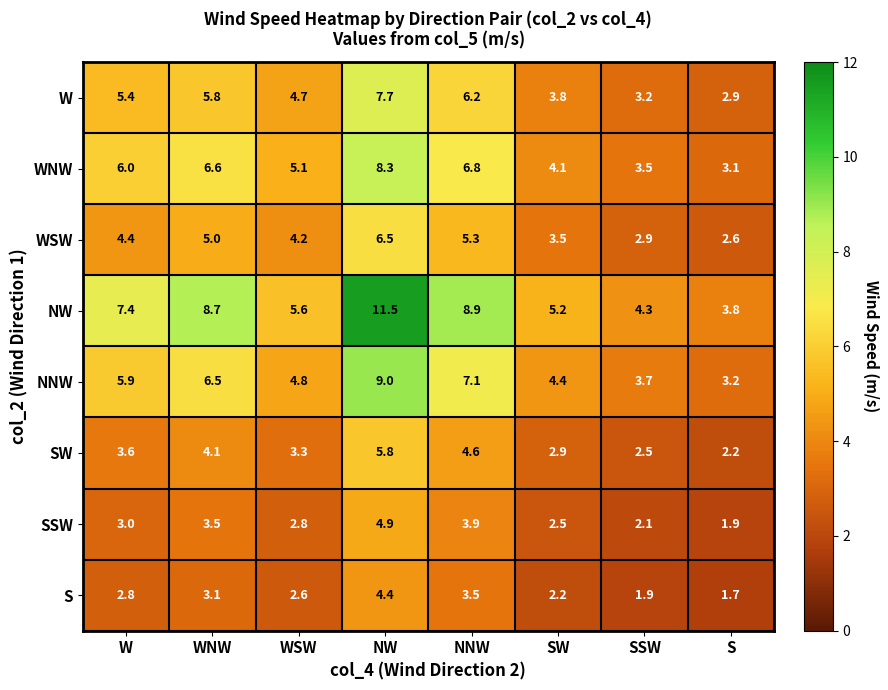

Where does the NW series first go above 7?

W